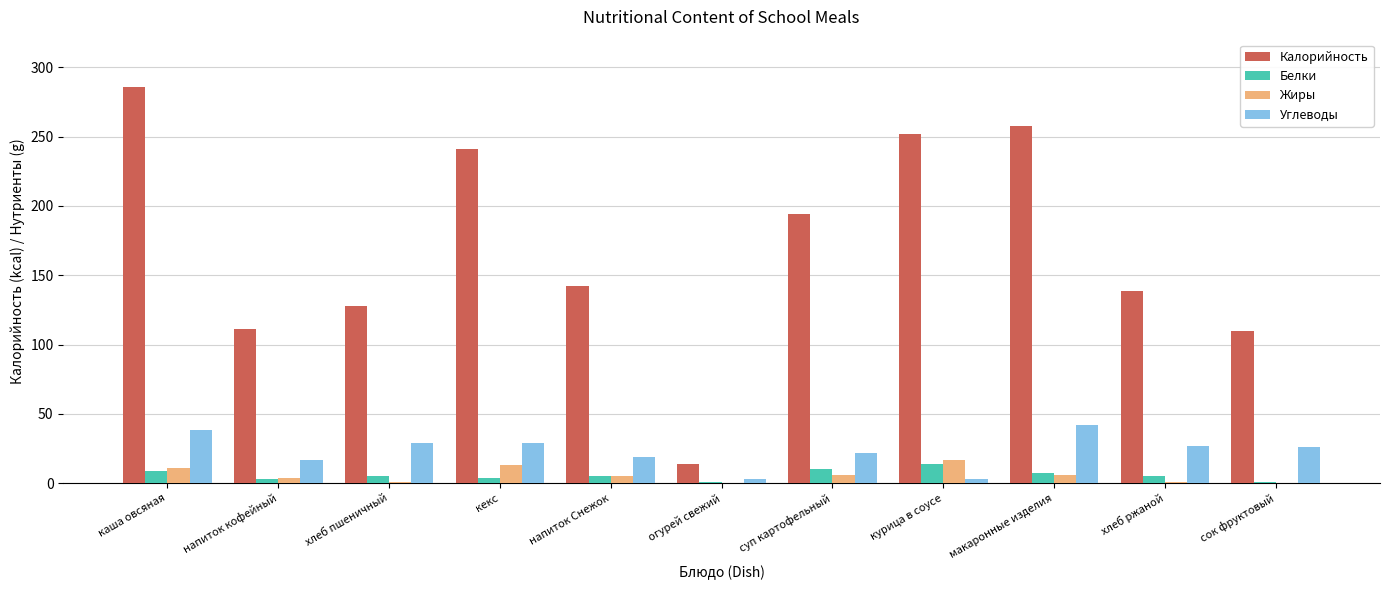

What are all the series names shown in the legend?

Калорийность, Белки, Жиры, Углеводы